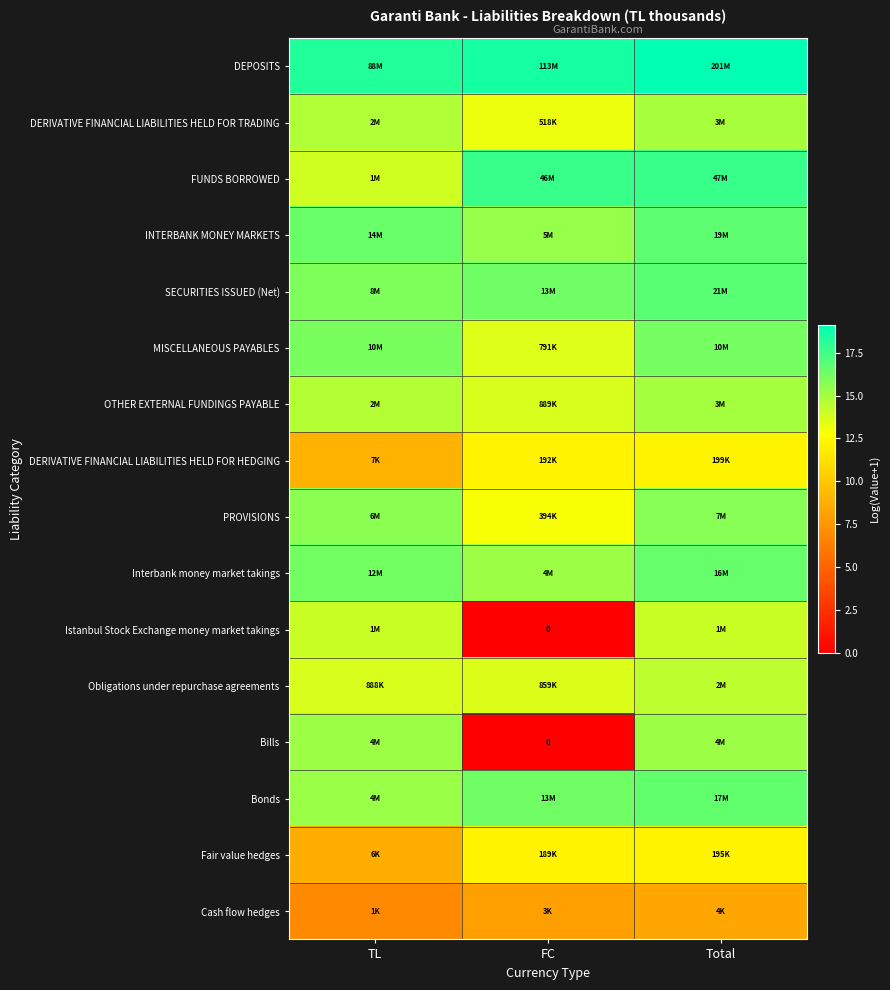

How many series are shown in this chart?

16